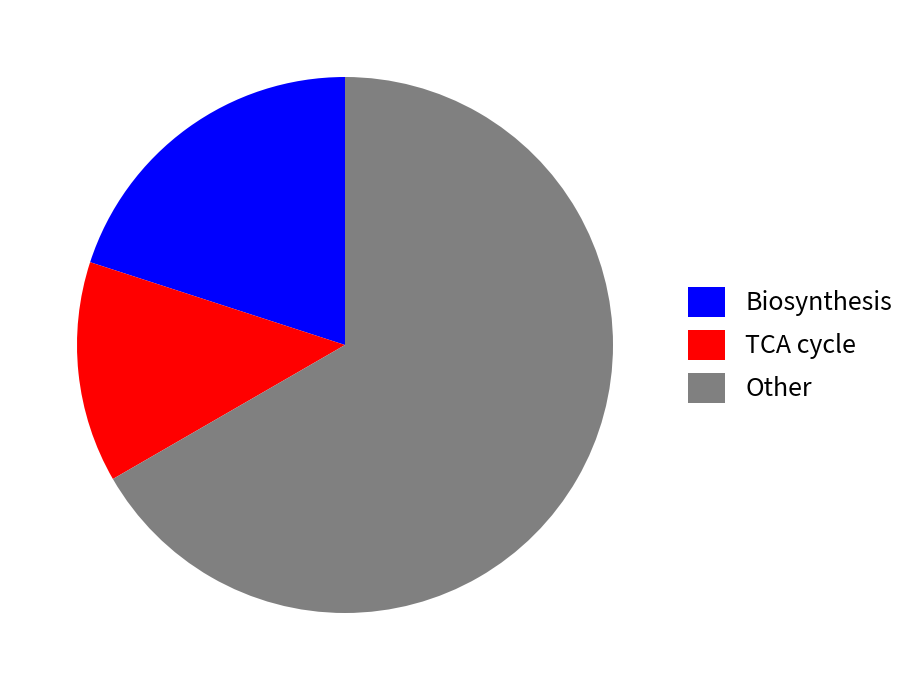

Which slice is the largest?

Other